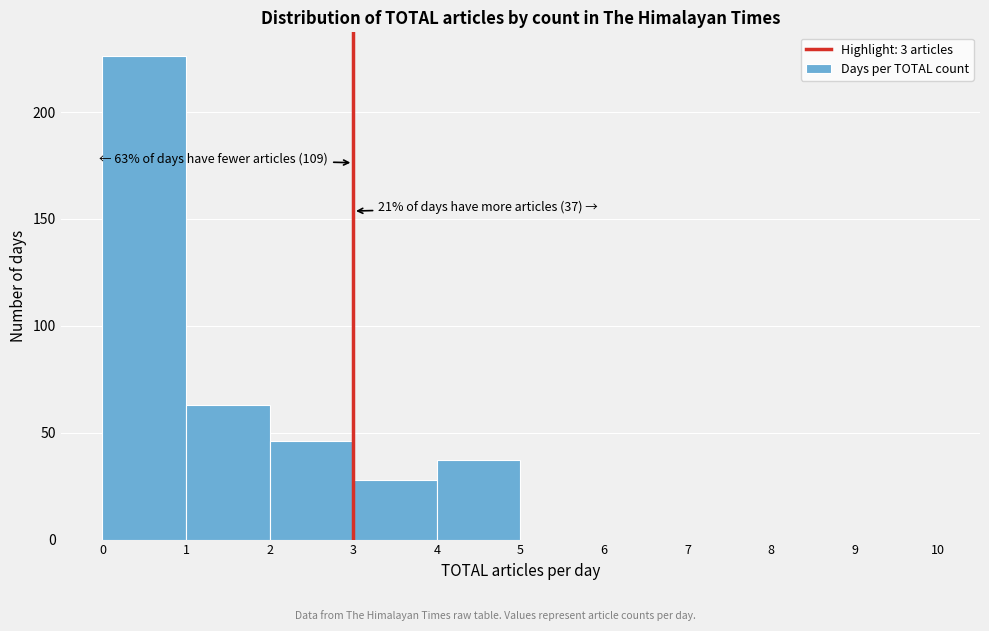

Which range on the x-axis has the tallest bar?

0 to 1